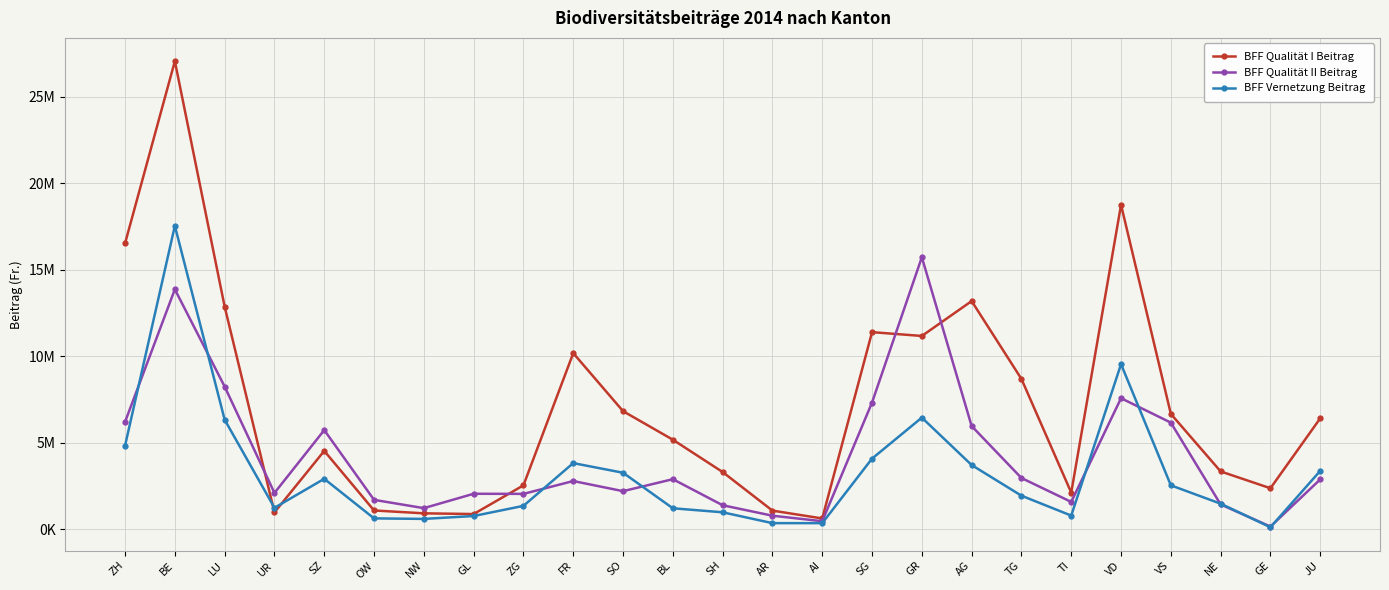

In BFF Vernetzung Beitrag, how many points are lower than both neighbors (excluding endpoints)?

5